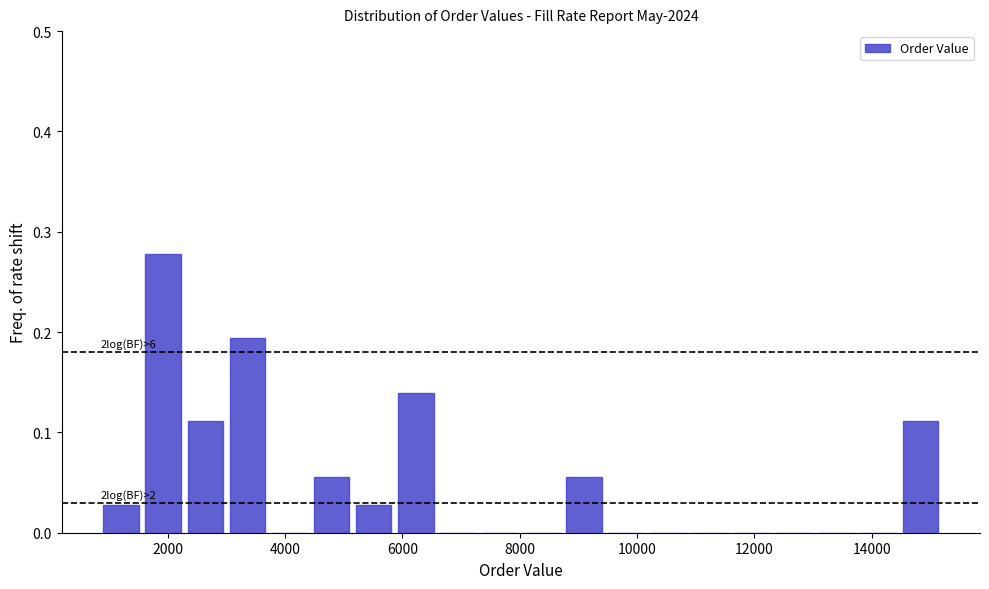

Read against the x-axis, roughly where is the centre of the tallest bar?

2000